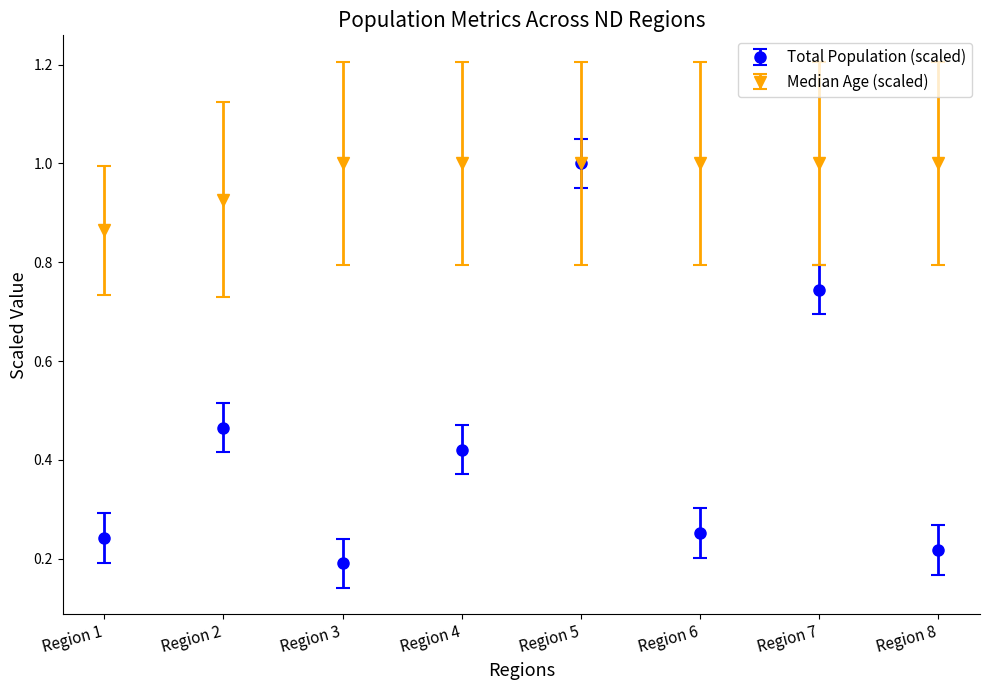

The value of Total Population (scaled) at Region 5 is 0.5. True or false?

False